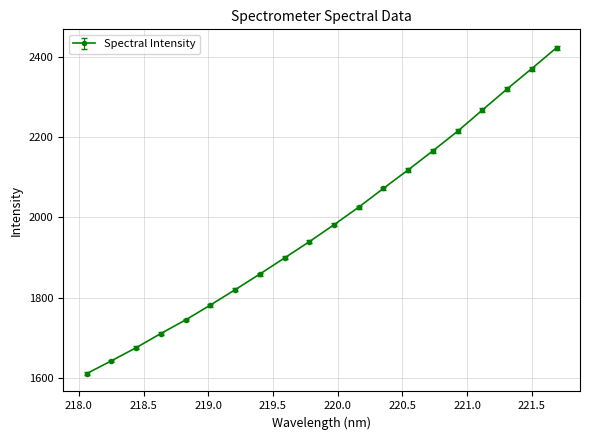

What is the value of the 4th point from the left?

1710.7